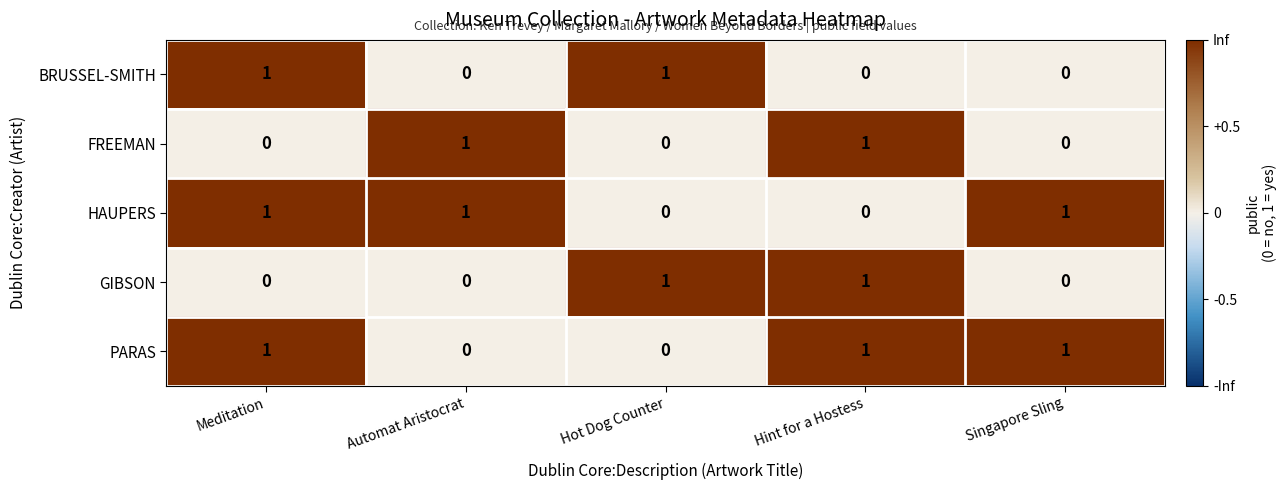

The FREEMAN series shows 0 at Automat Aristocrat. True or false?

False